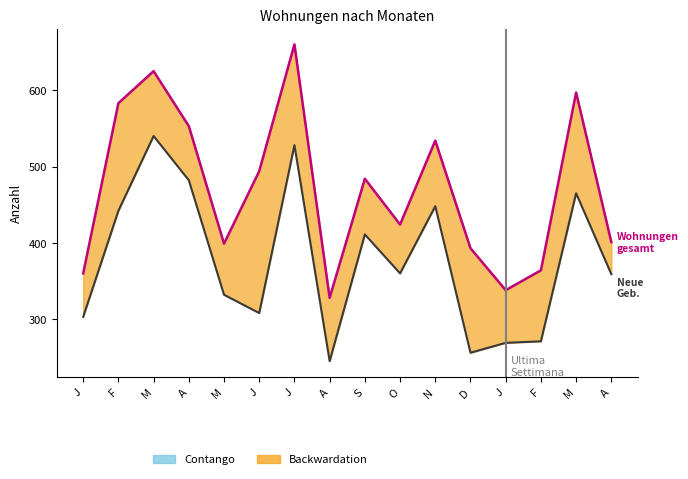

Which series has the largest total across all categories?

Wohnungen insgesamt